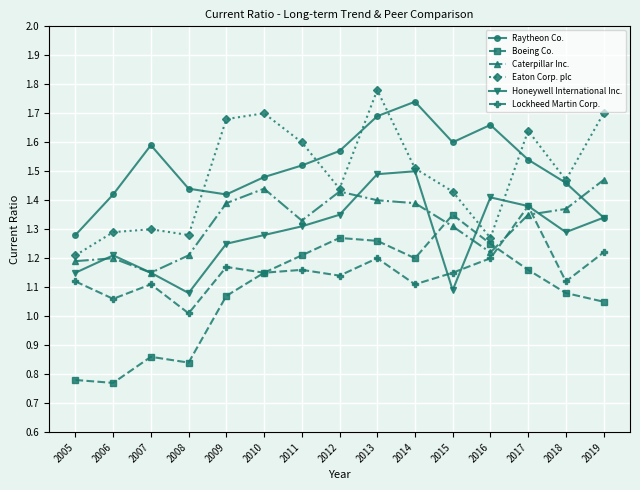

Between 2005 and 2015, which series saw the biggest shift?

Boeing Co.